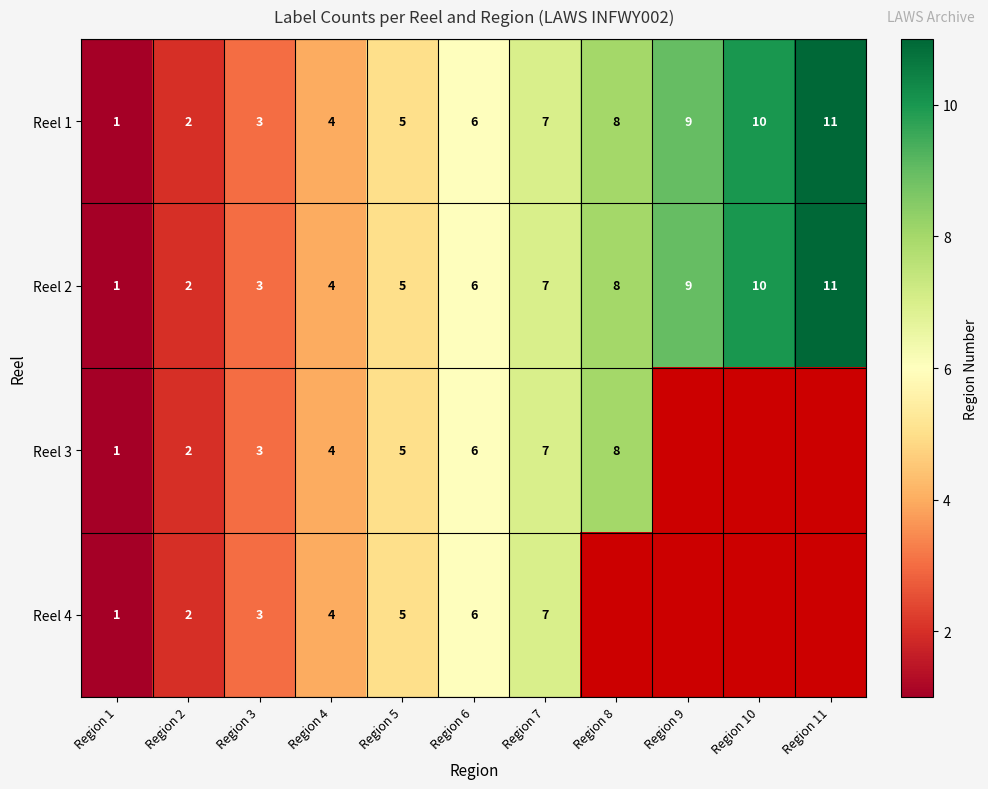

How many data points in Reel 1 are less than 6?

5